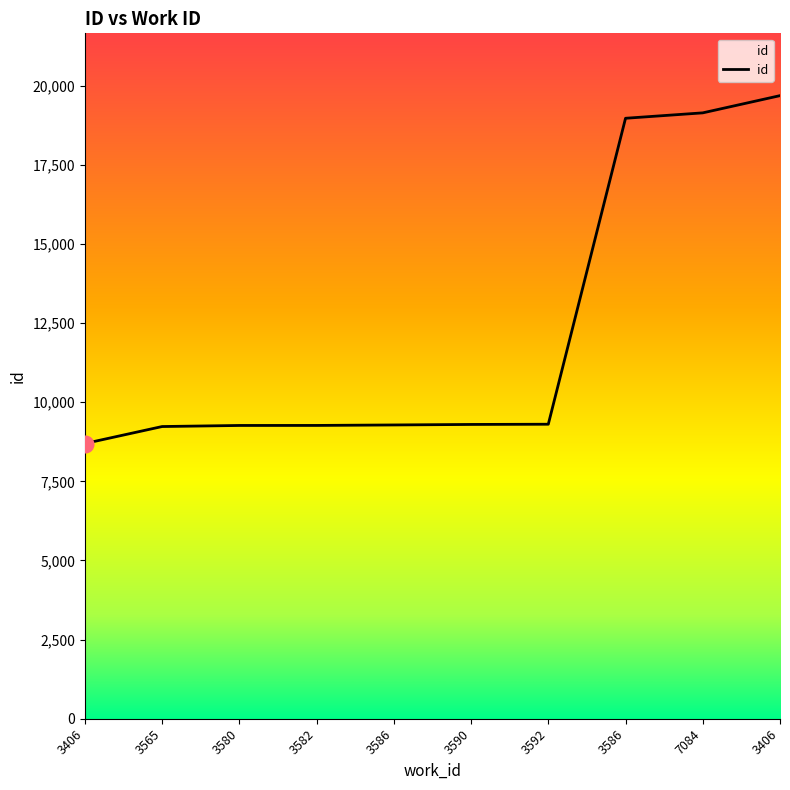

What is the smallest value displayed?

8697